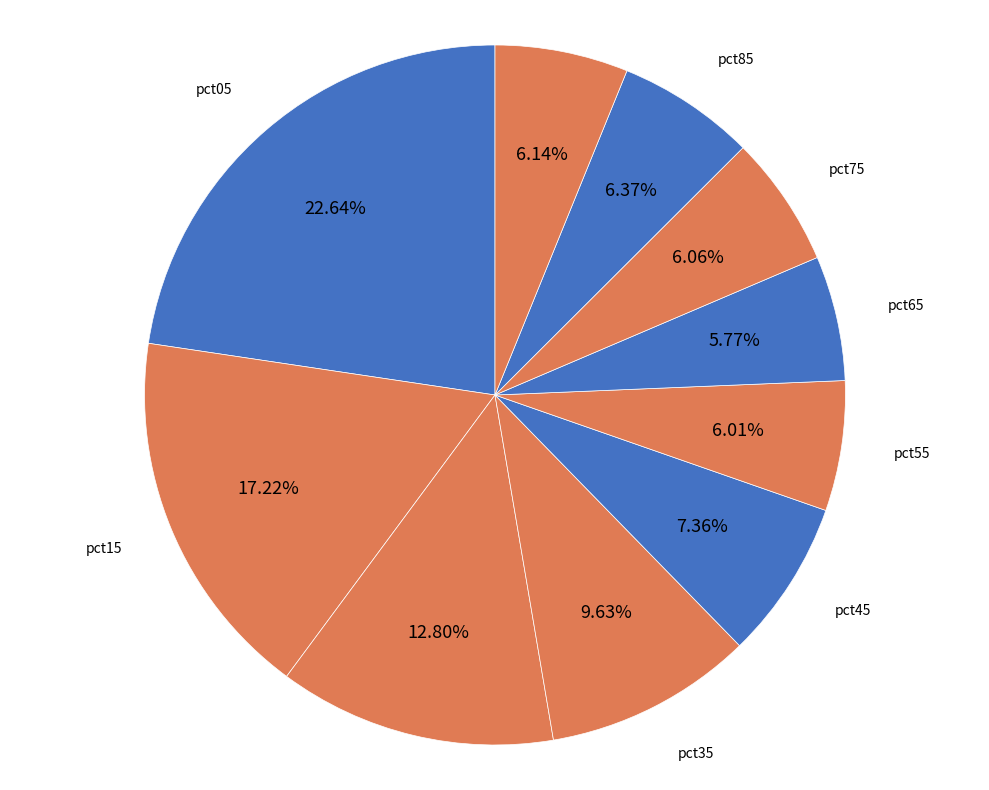

What is the largest slice in the pie chart?

pct05